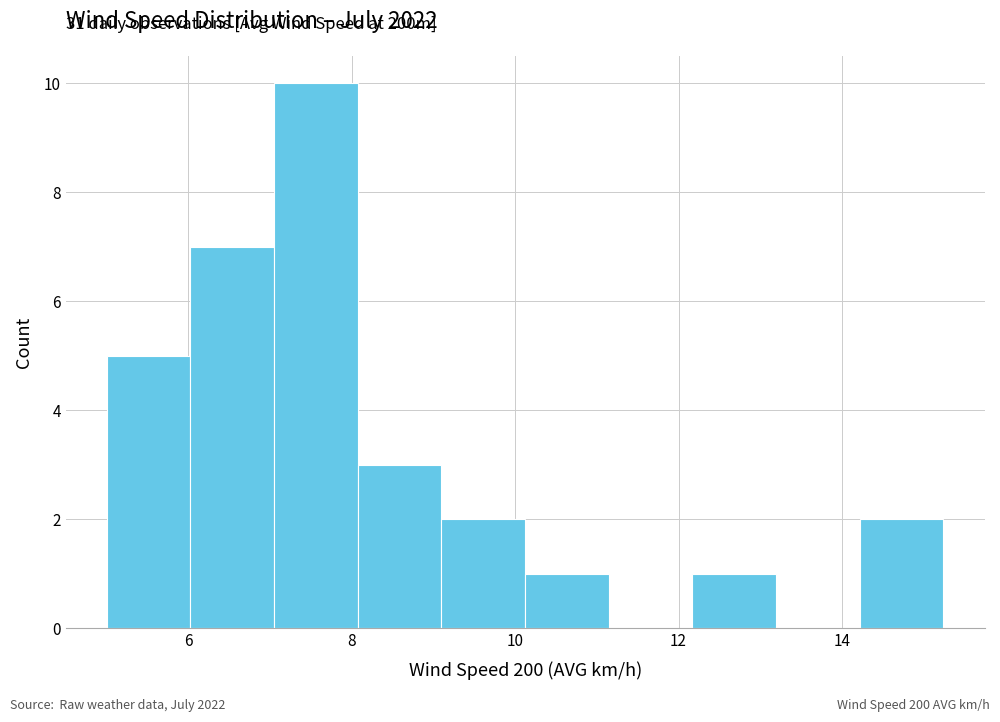

Over which range of the x-axis is the bar tallest?

7.0 to 8.0